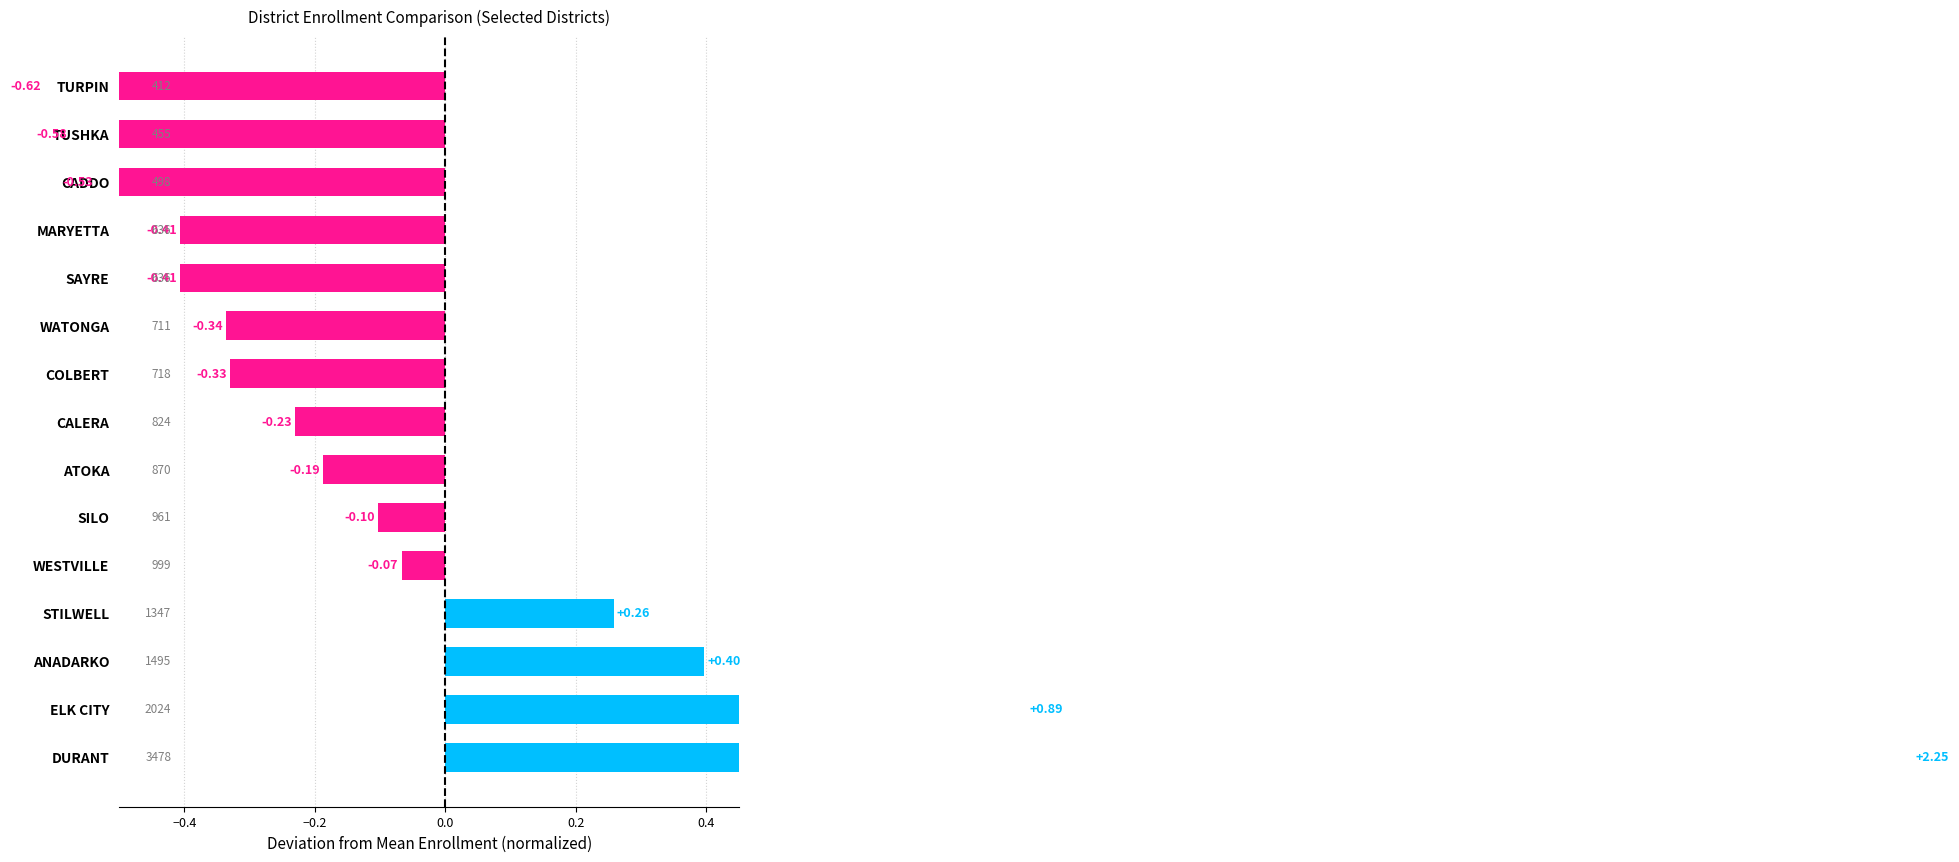

The value at ANADARKO is 0.7. True or false?

False